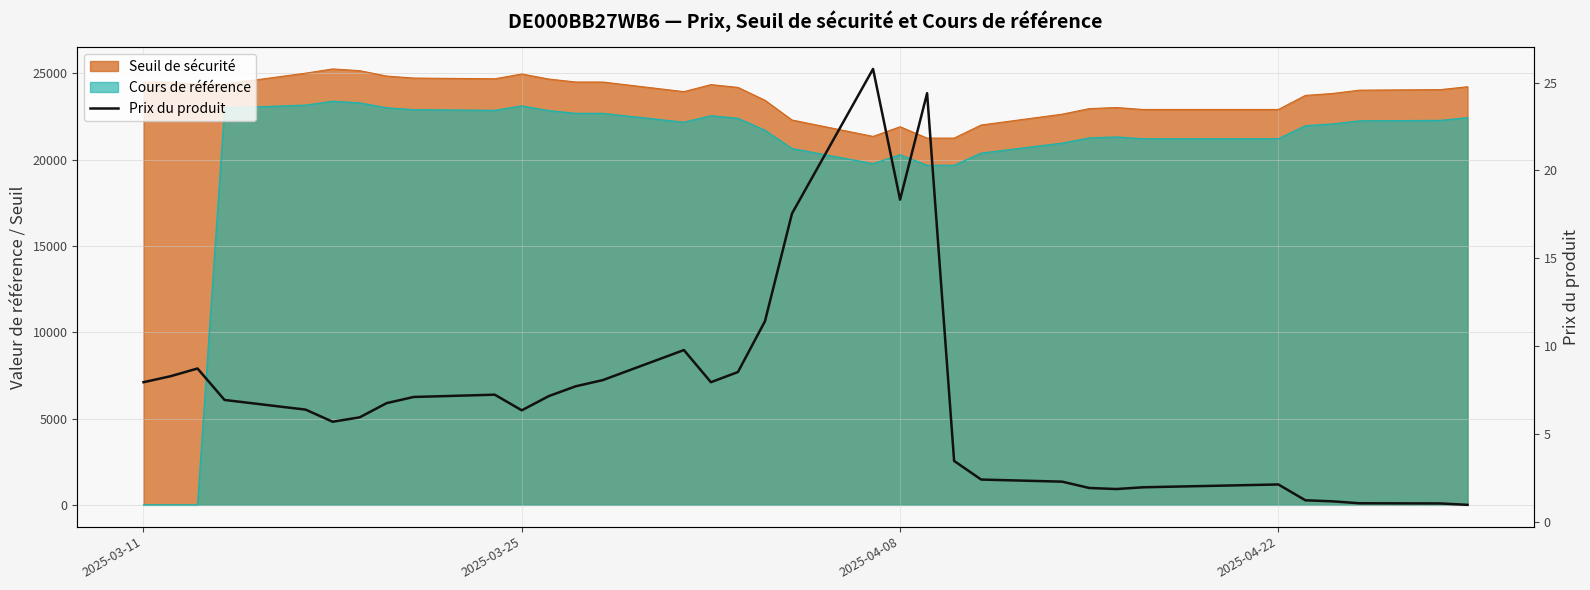

Count the number of categories in the chart.

34